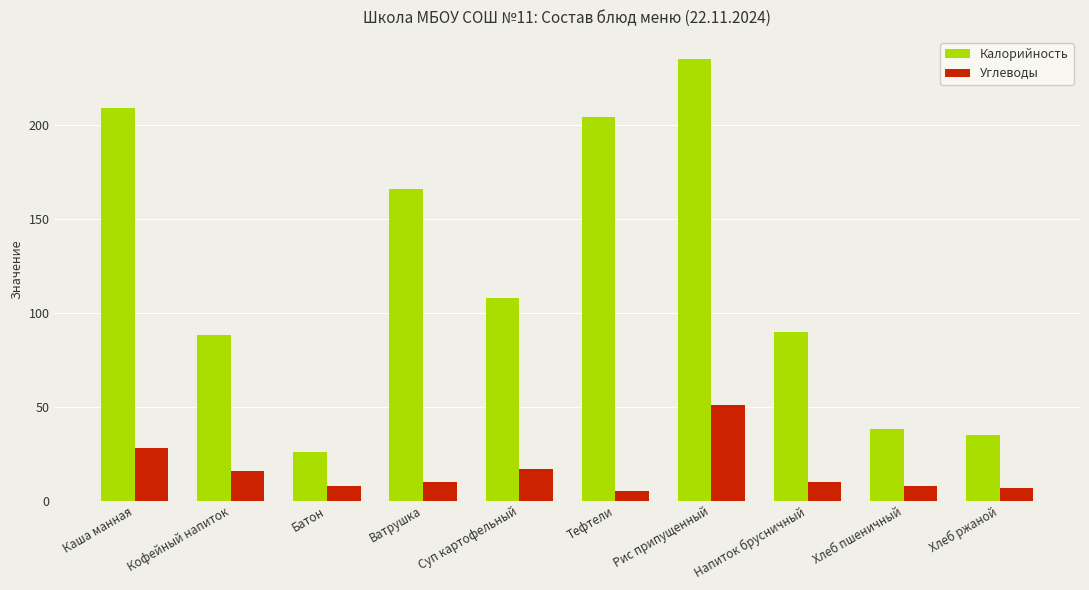

What is the total value across all series at Батон?

34